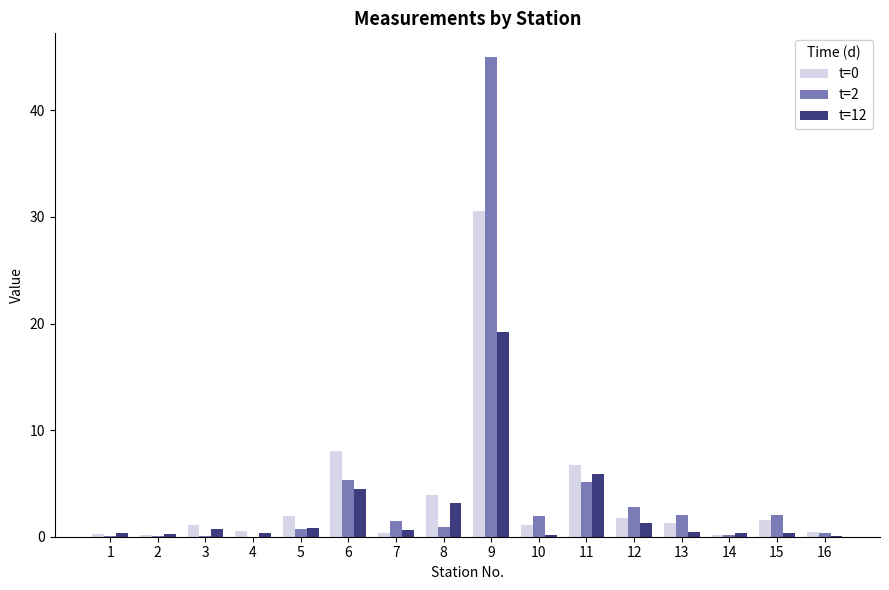

Which label corresponds to the largest value in the chart?

9